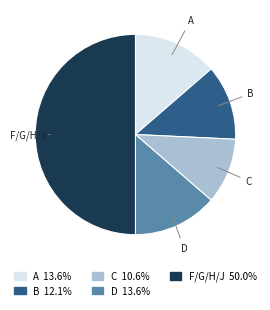

Does B account for over 50% of the chart?

No